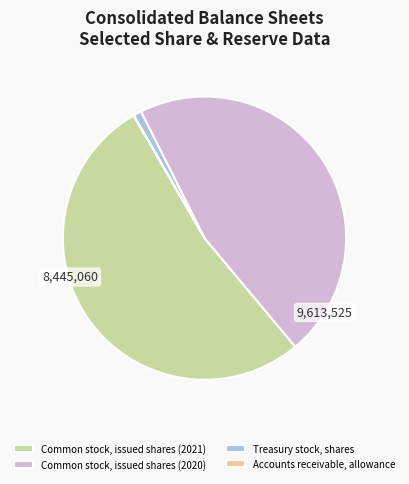

Is the sum of Common stock, issued shares (2020) and Common stock, issued shares (2021) greater than half?

Yes